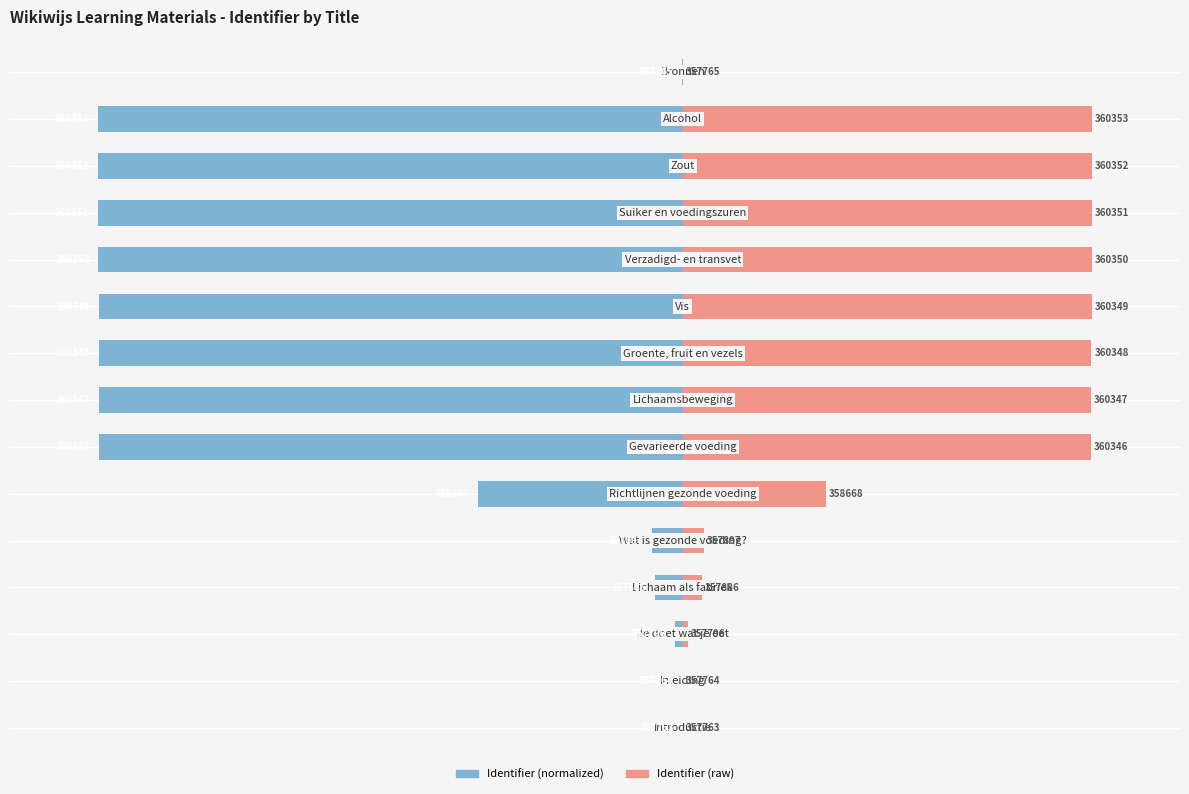

What are all the series names shown in the legend?

Identifier (normalized), Identifier (raw)